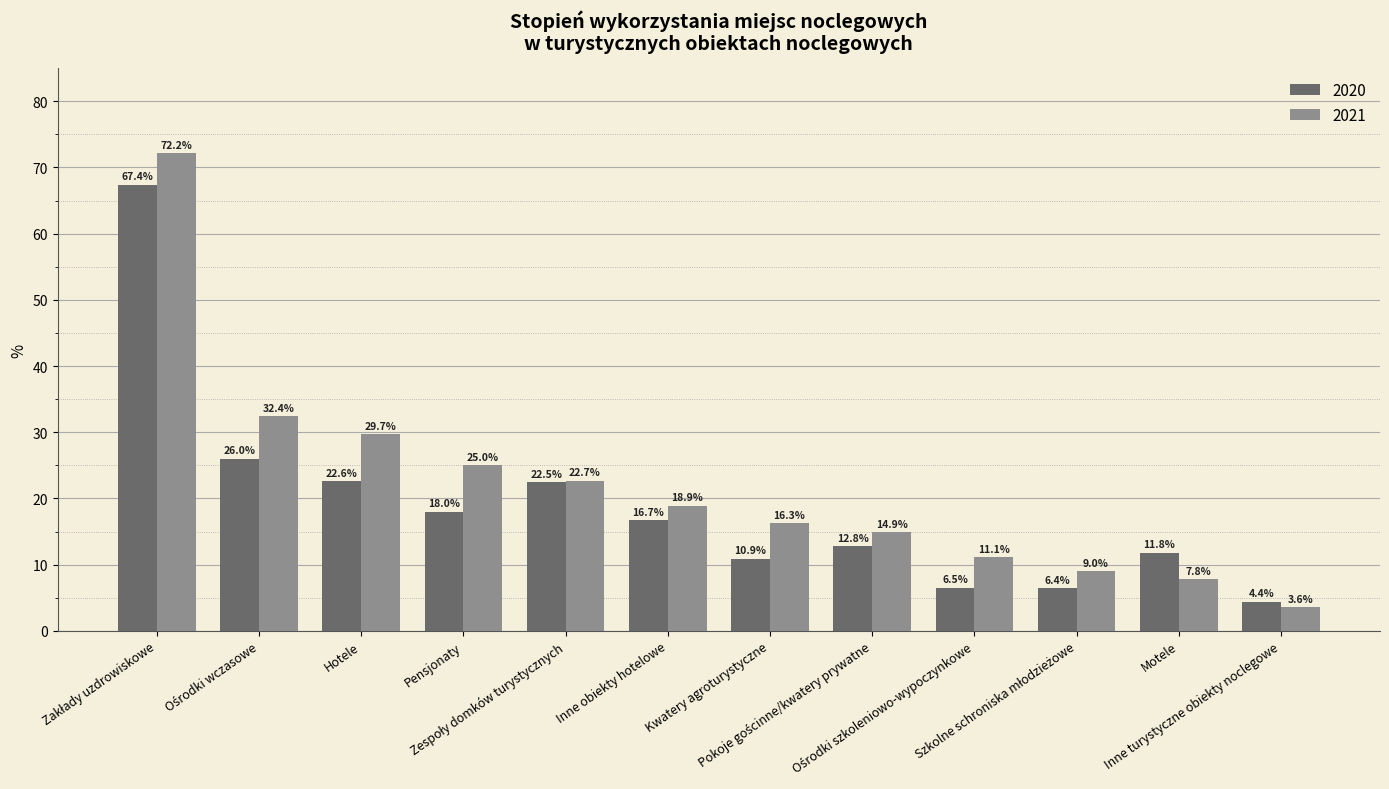

What is the difference between the second highest and minimum values in the 2021 series?

28.8